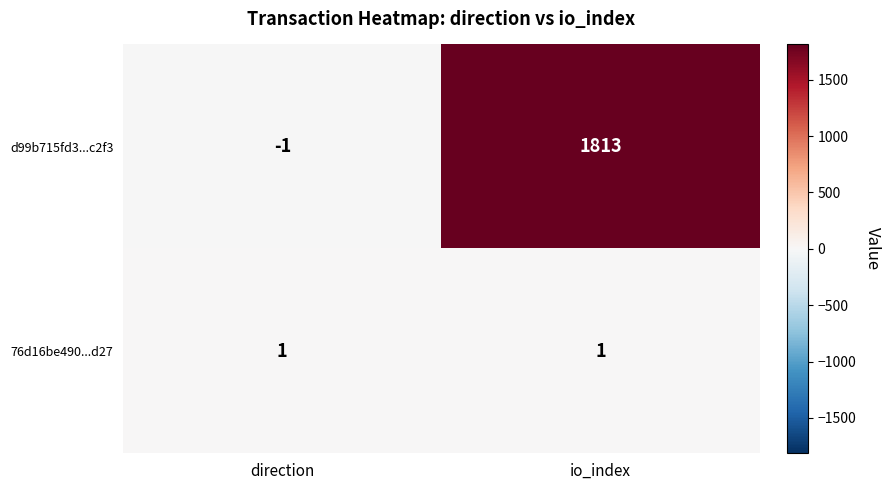

Which series has the largest range (max minus min)?

d99b715fd3...c2f3